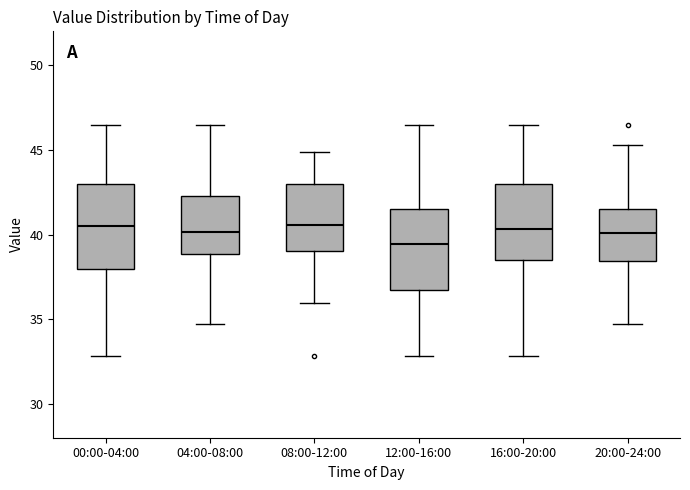

Which box's median line is the lowest?

12:00-16:00